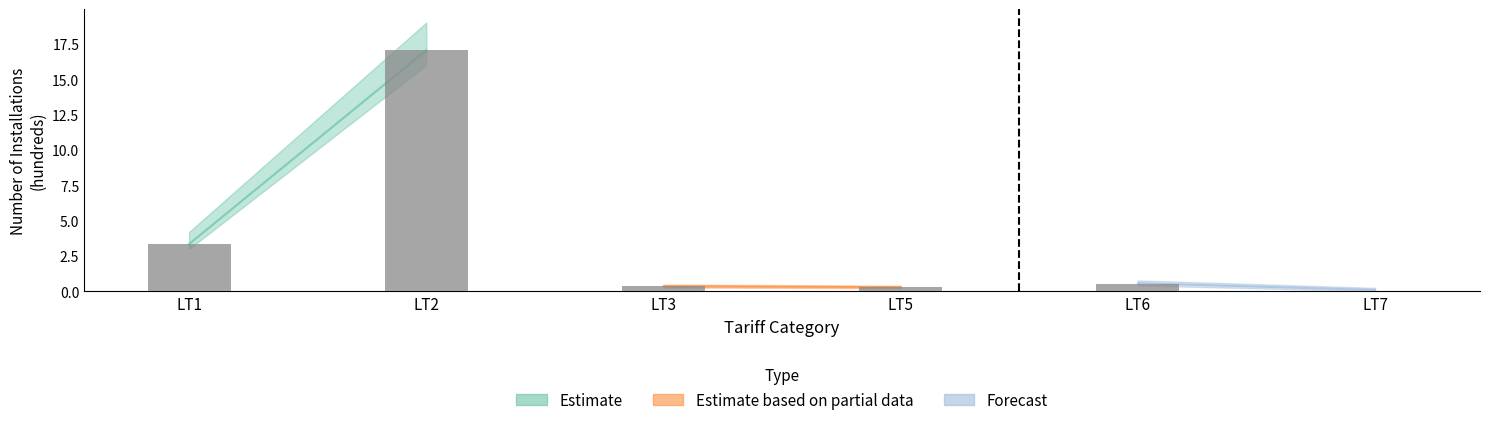

Which has a higher value, LT6 or LT2?

LT2